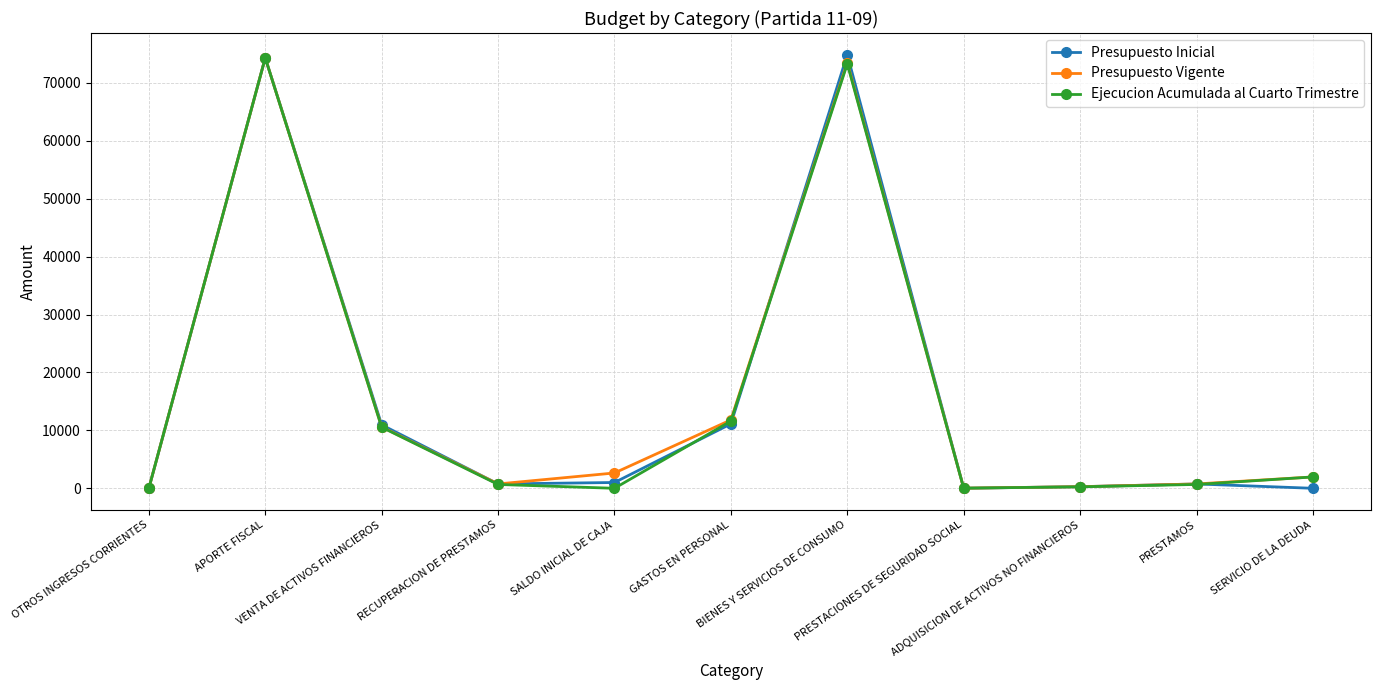

The Presupuesto Vigente series shows 6271 at GASTOS EN PERSONAL. True or false?

False